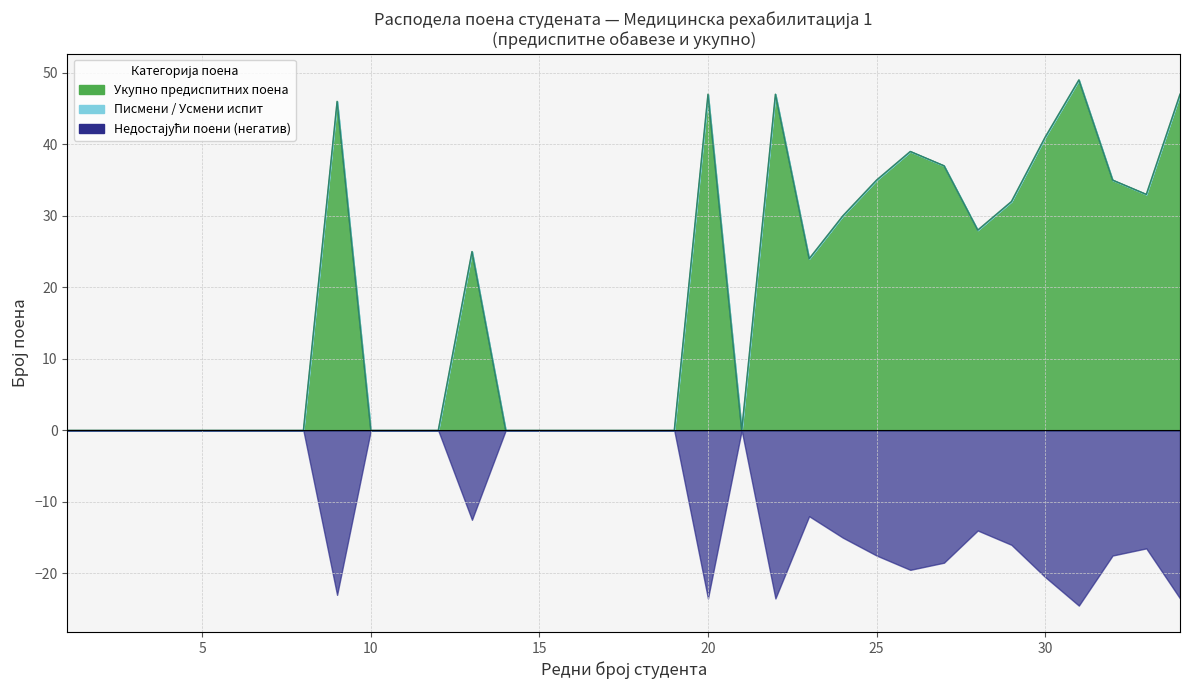

True or false: Укупно предиспитних поена and Писмени испит cross at least once.

False